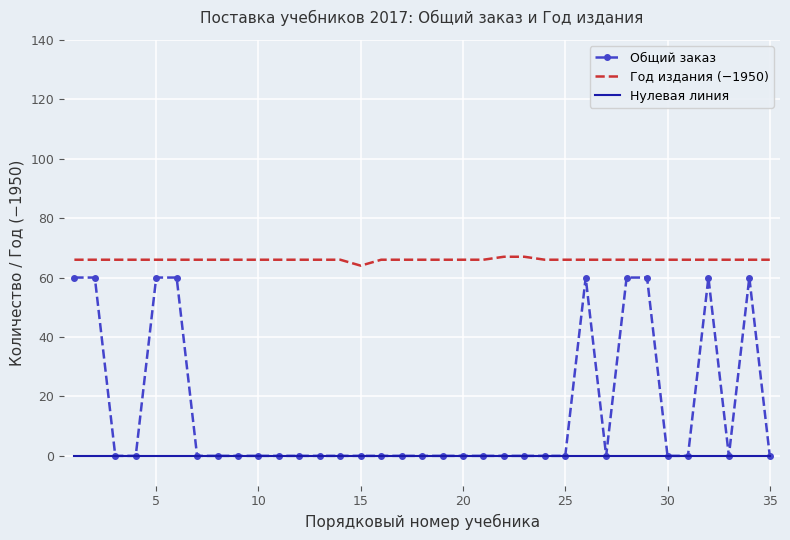

Rank the series by their maximum value, from lowest to highest.

Нулевая линия, Общий заказ, Год издания (−1950)